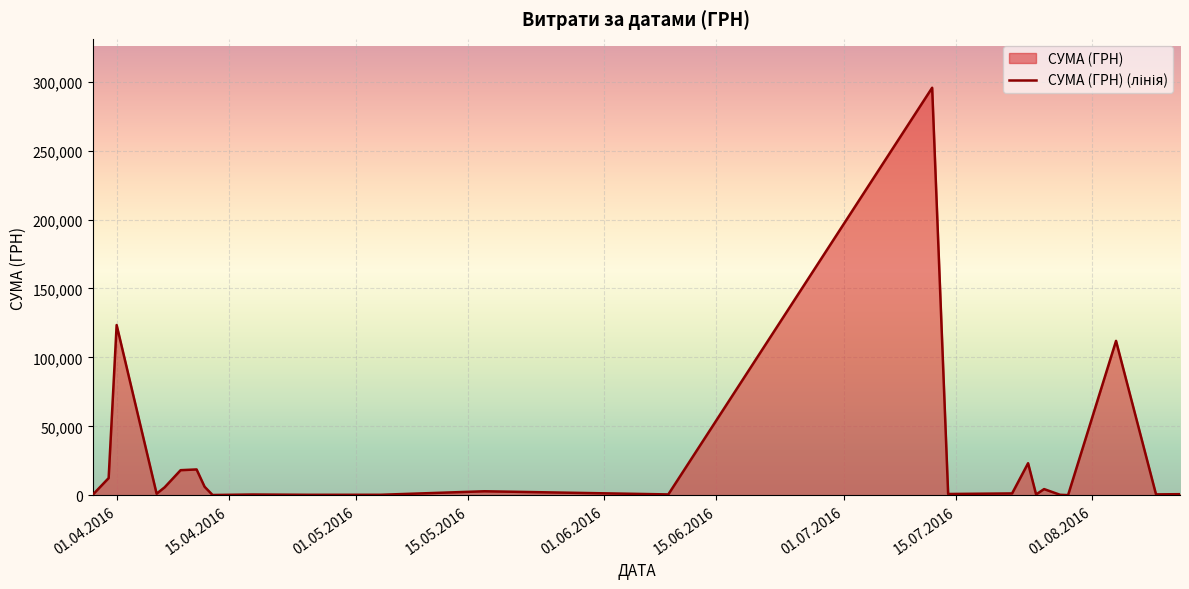

What is the maximum value shown in the chart?

295638.6